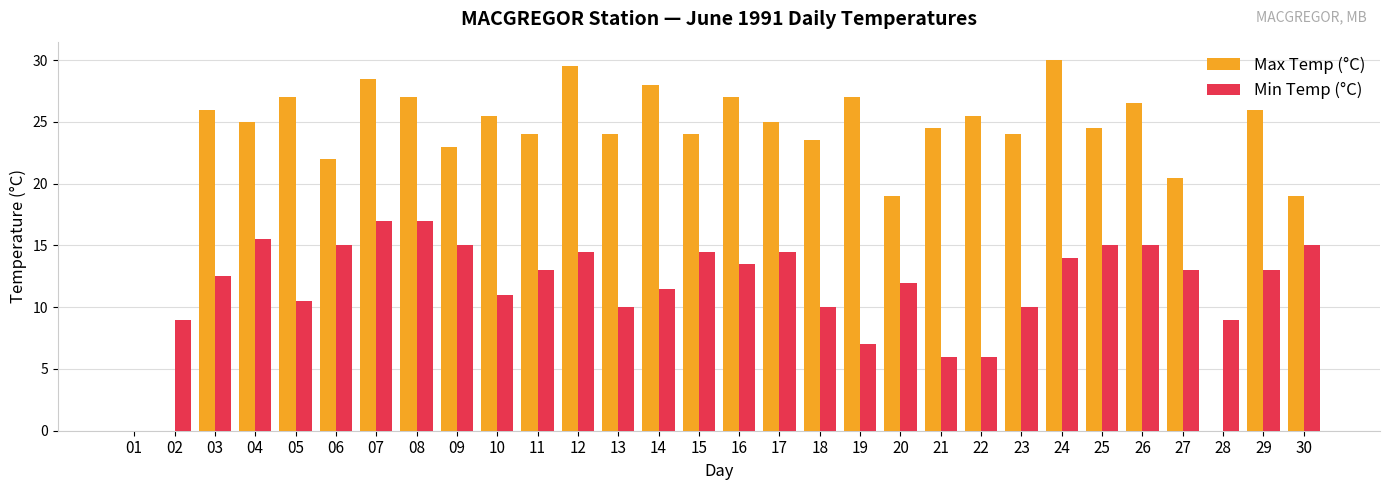

How many categories are shown in the chart?

30